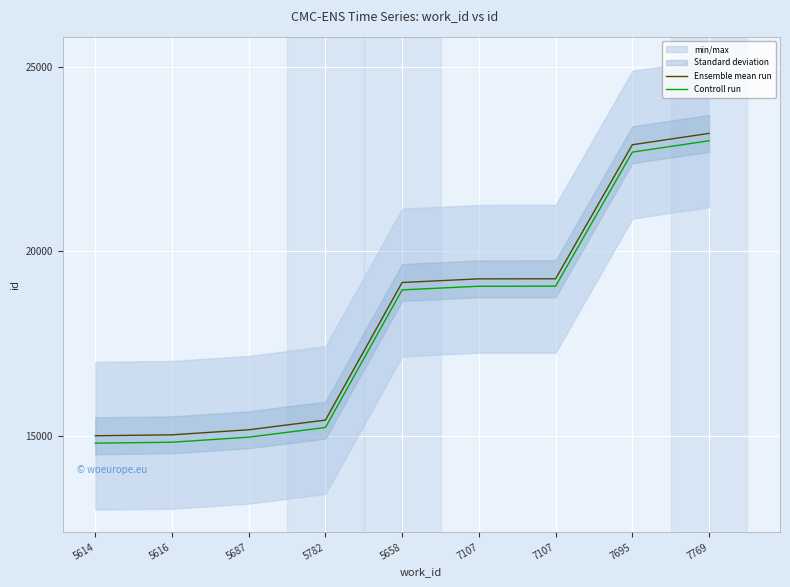

How many values in the Controll run series exceed 18954?

4